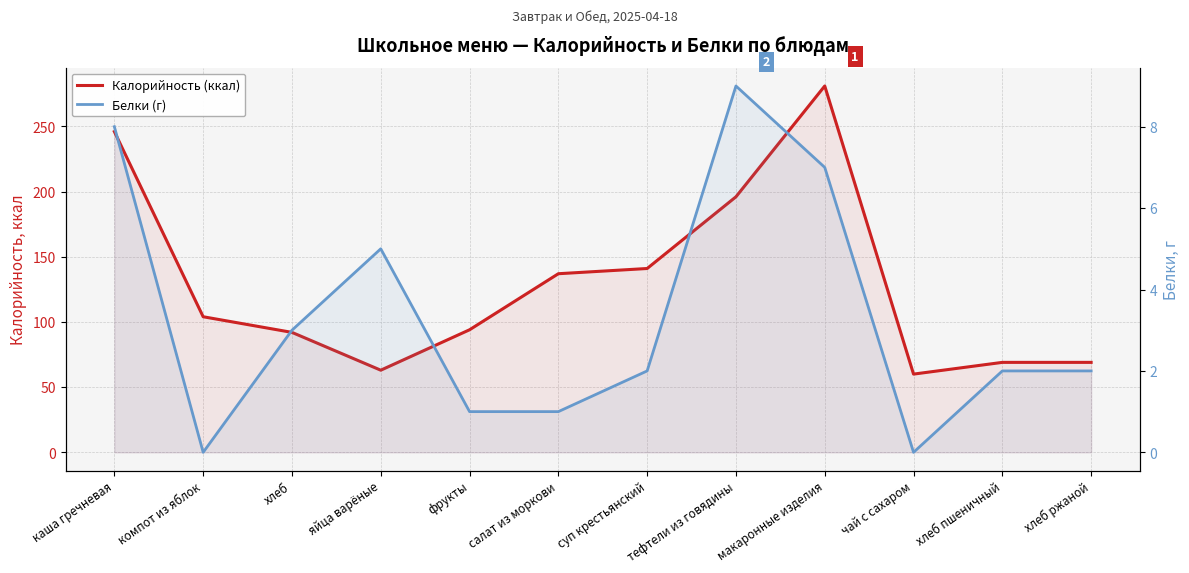

List the series in order of their overall mean, highest first.

Калорийность (ккал), Белки (г)